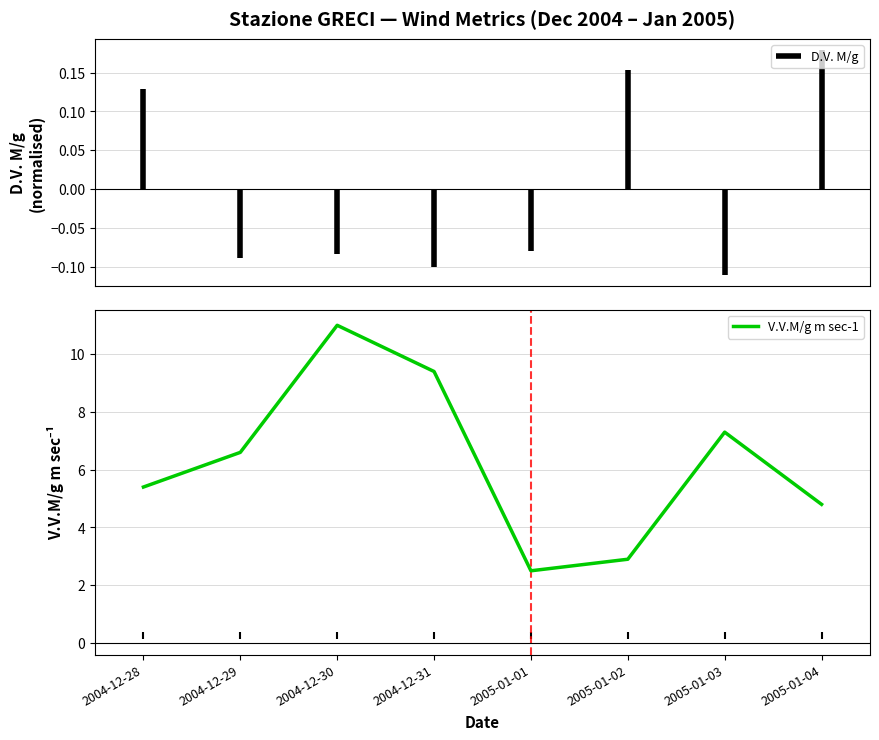

What is the value of the 6th point from the left?

2.9